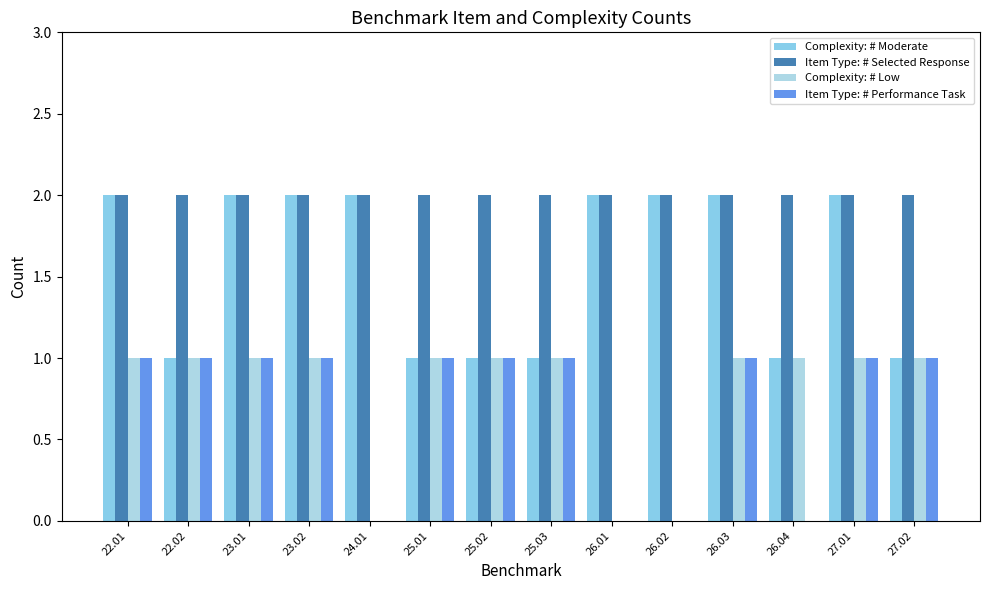

What is the sum of the Complexity: # Low values at 24.01 and 25.01?

1